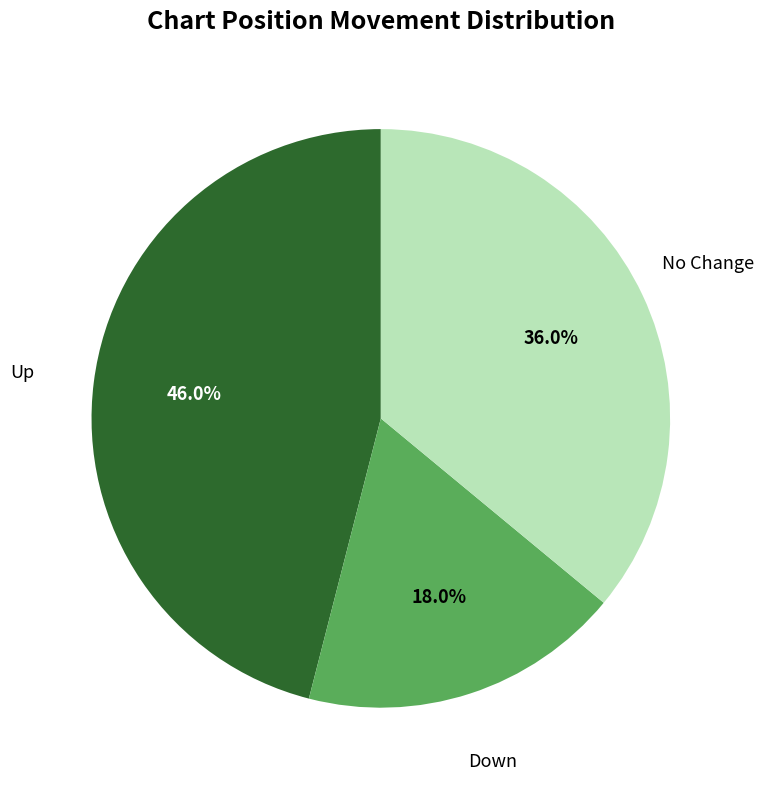

Is there any slice that represents more than half of the pie?

No